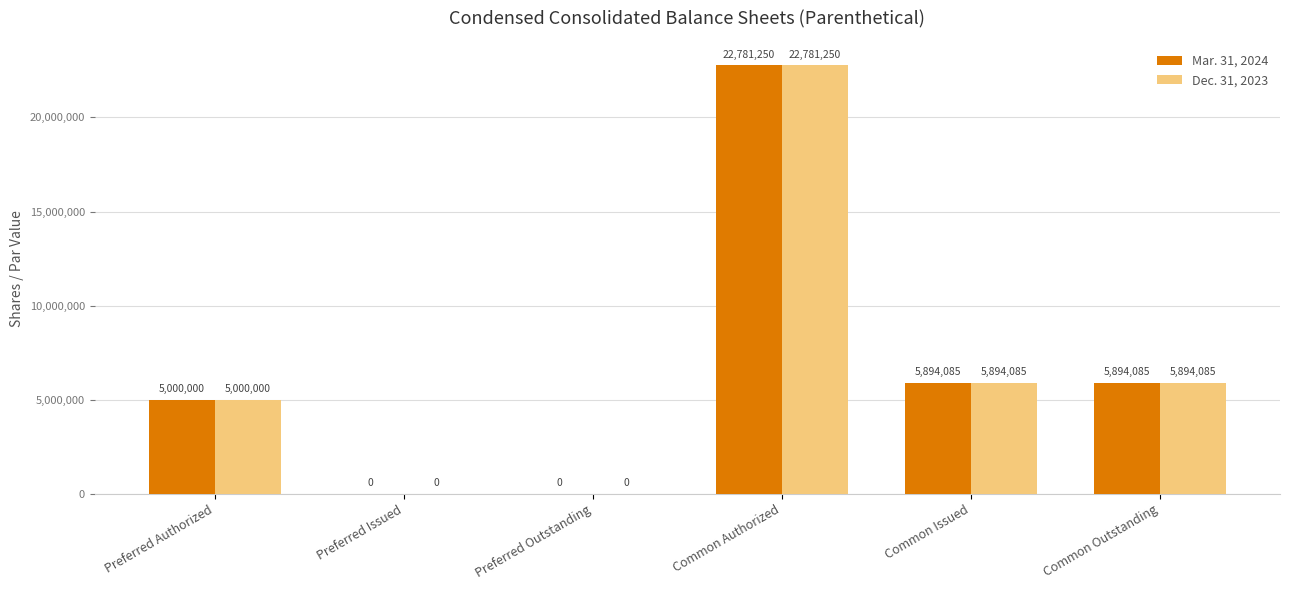

Where does the Mar. 31, 2024 series first go above 5894085?

Common Authorized